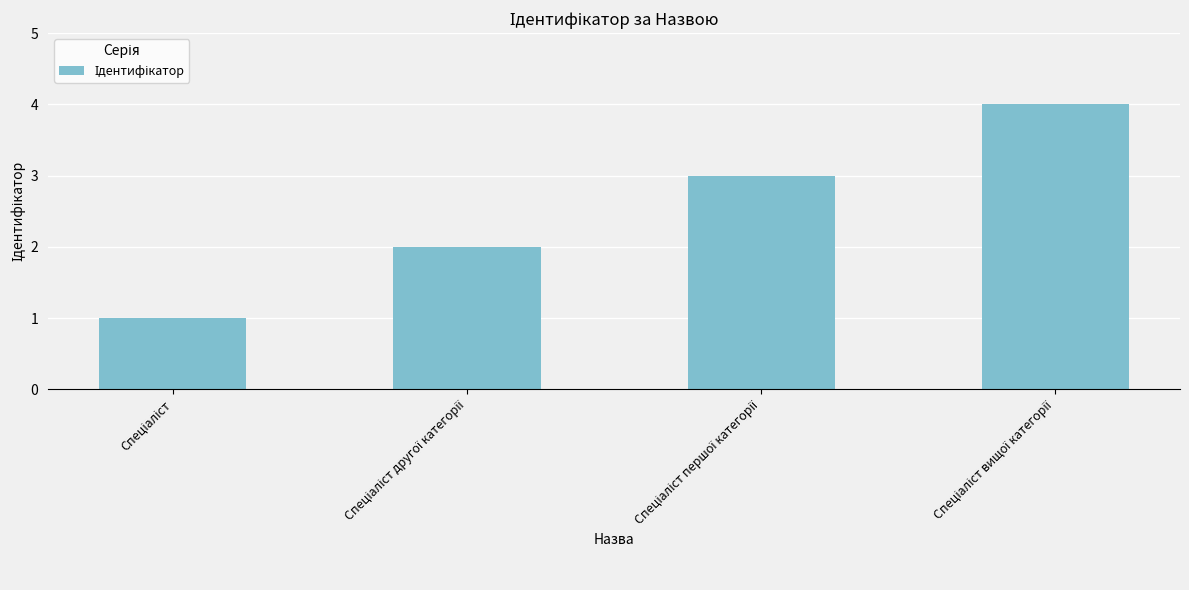

What is the smallest value displayed?

1